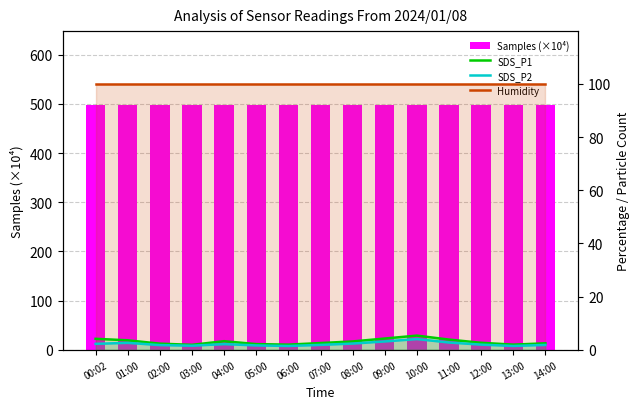

How many categories are shown in the chart?

15